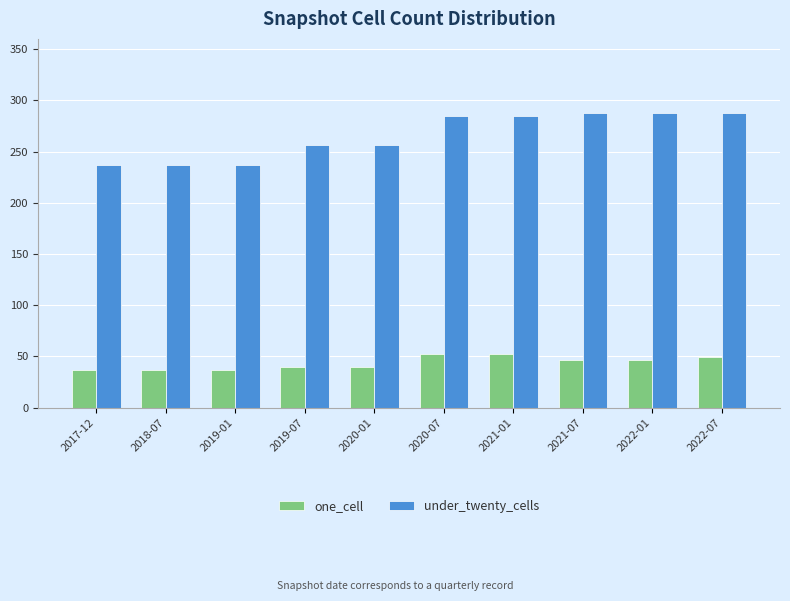

The value of one_cell at 2019-01 is 37. True or false?

True